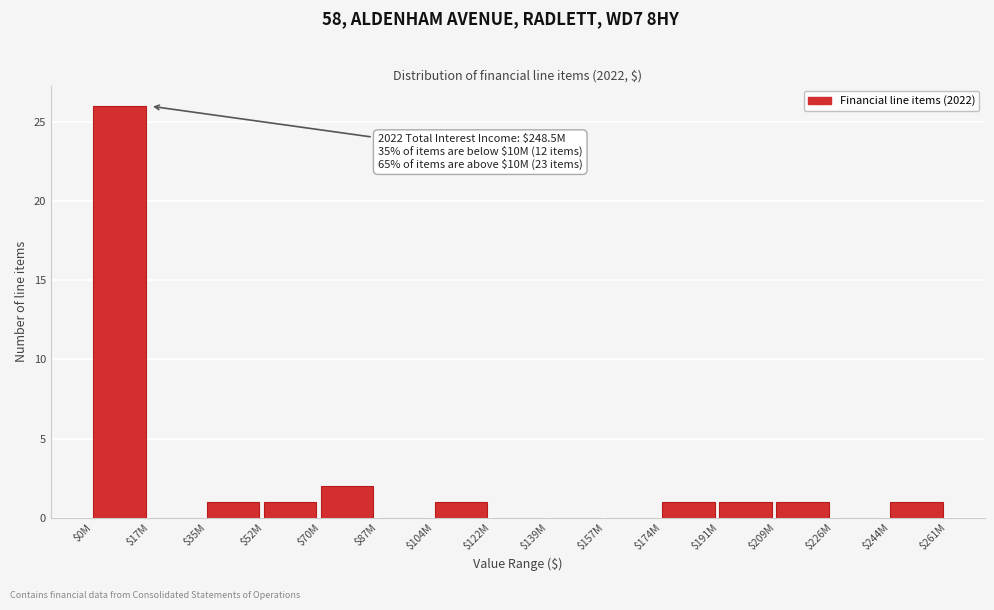

What is the sum of all values?

35